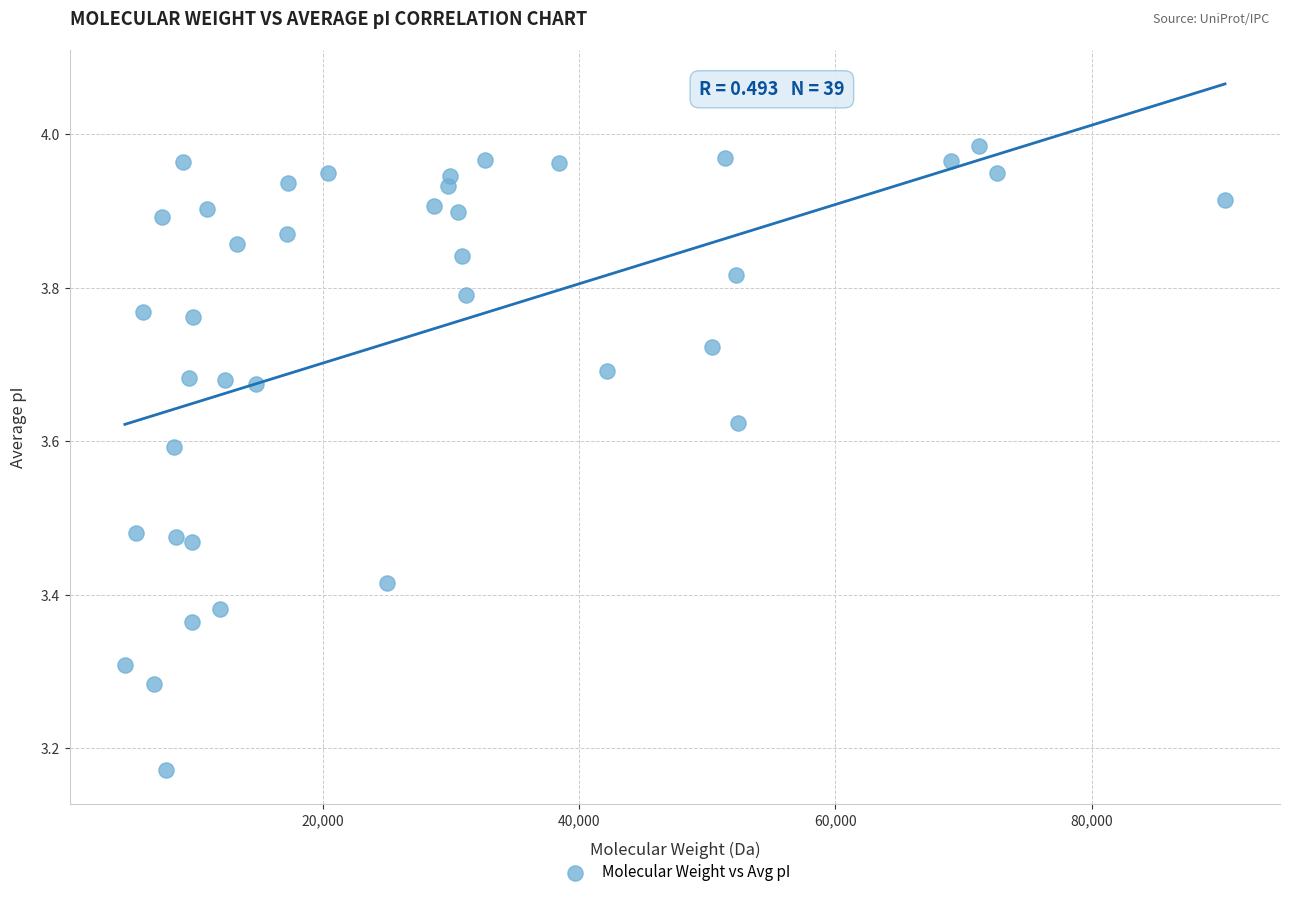

What is the range of X values (max minus min)?

85821.5